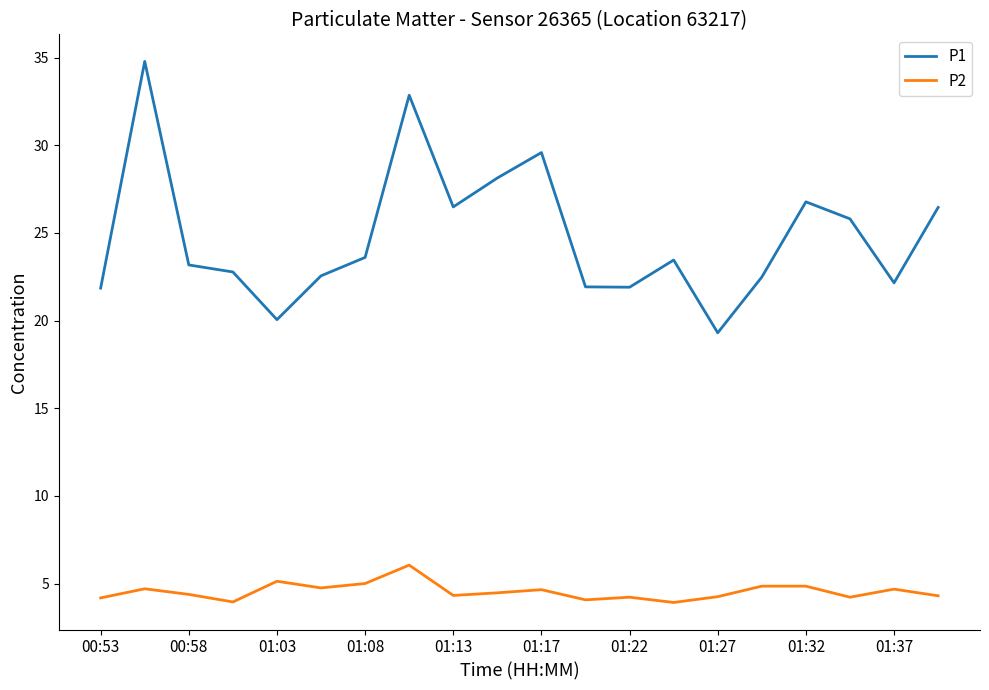

Which series has the largest total across all categories?

P1